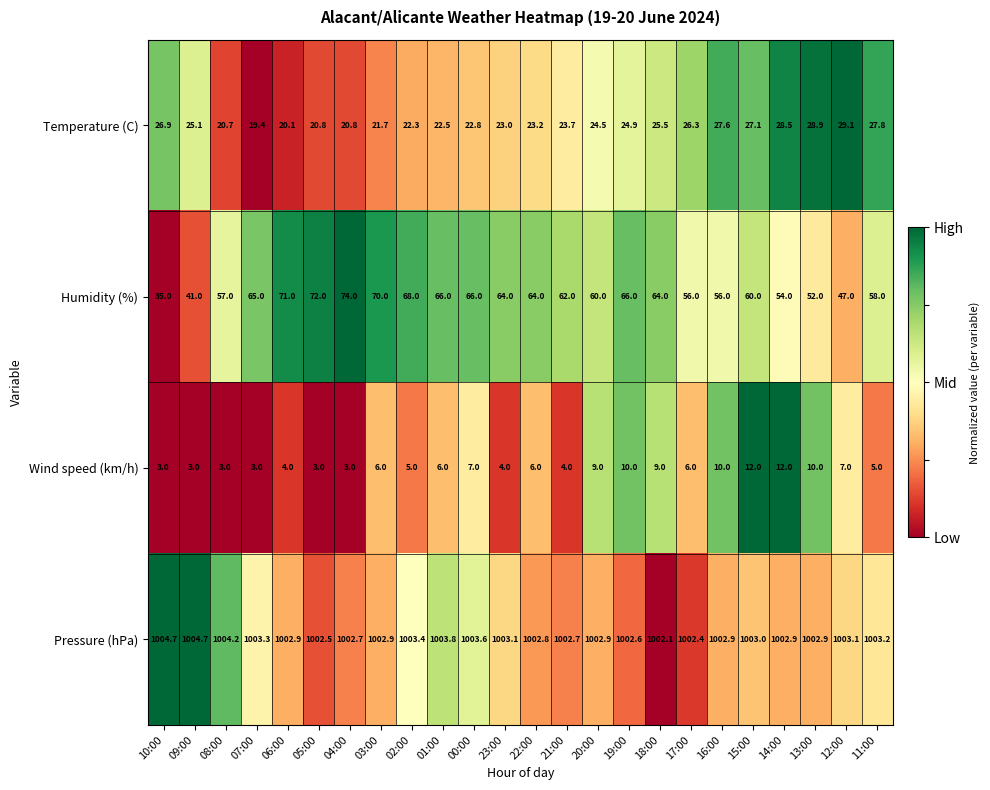

Where is Temperature (C) nearest to the value 24?

21:00